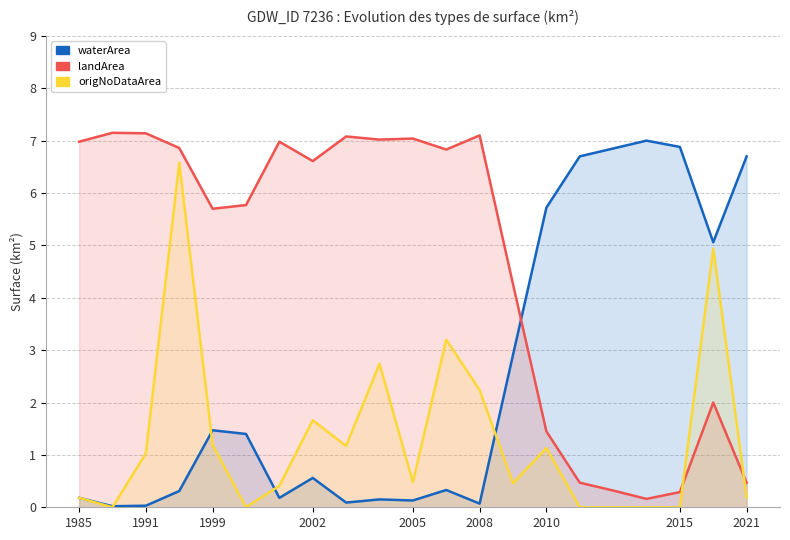

Where do landArea and waterArea first cross each other?

13 and 14